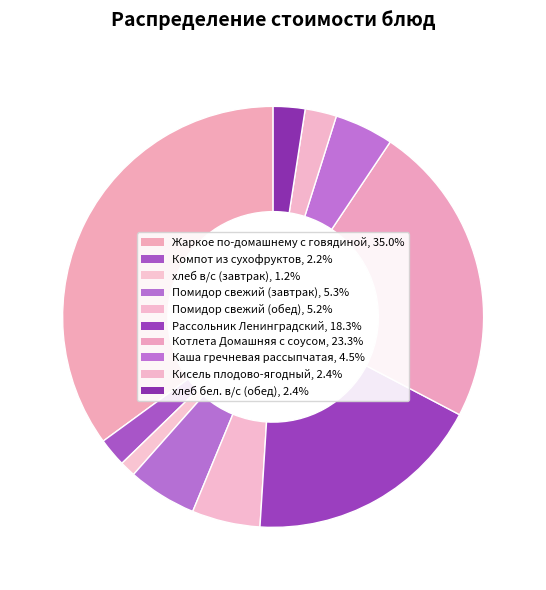

Is there any slice that represents more than half of the pie?

No